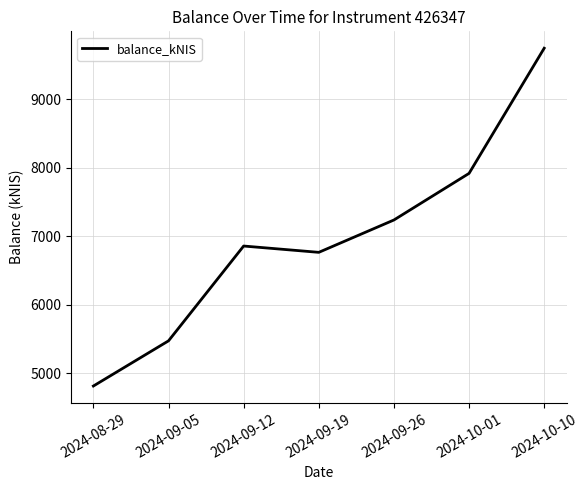

What is the approximate value at 2024-09-05?

5474.5